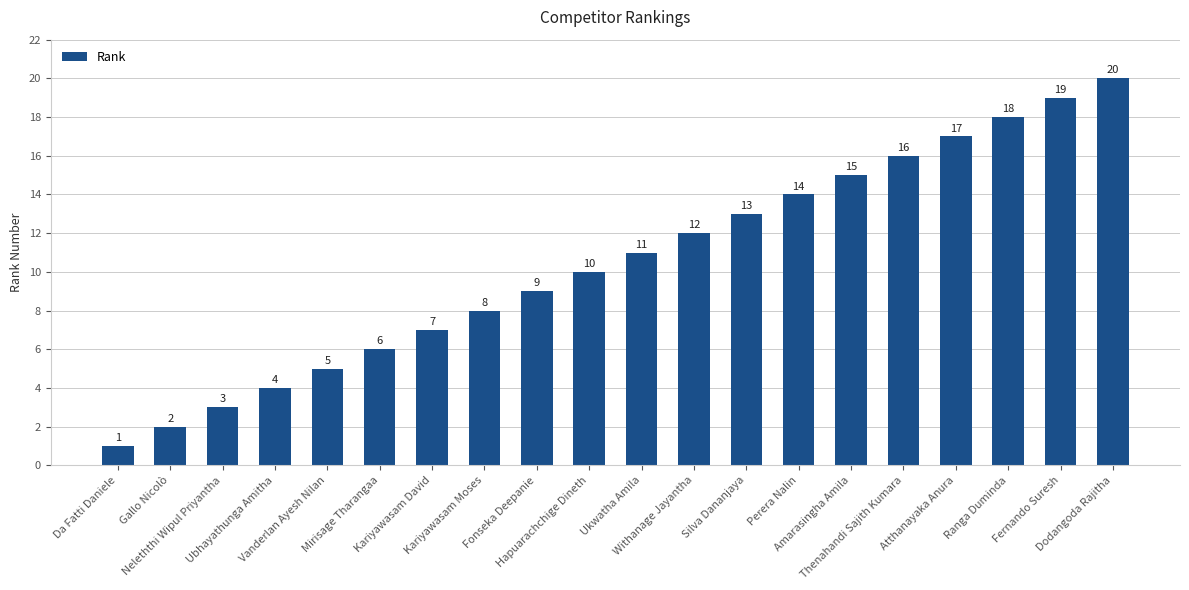

Approximately how many times larger is the value at Da Fatti Daniele compared to Fernando Suresh?

0.1